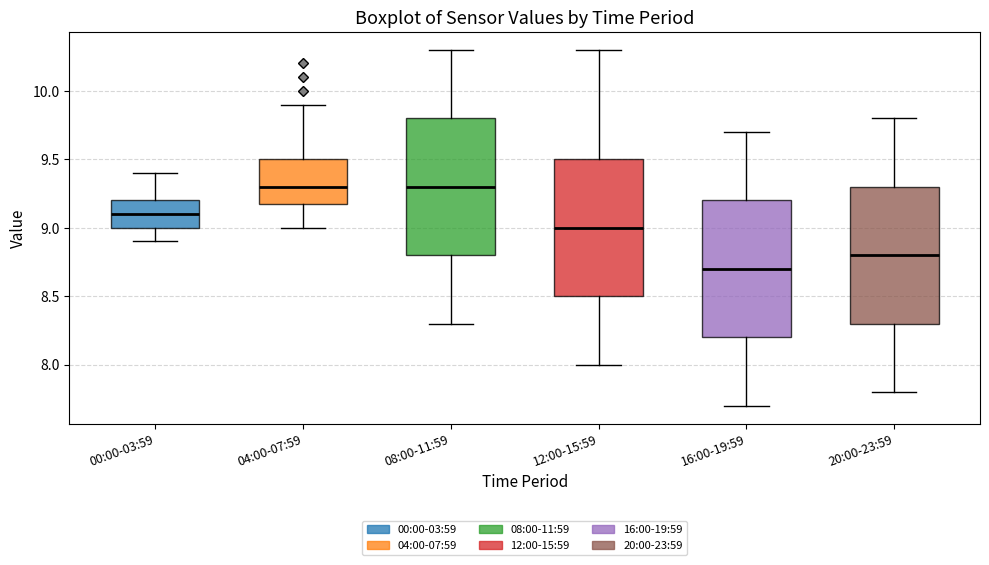

Where does the lower whisker of the box for 00:00-03:59 end on the y-axis? The values are not printed on the chart, so give them approximately, as read against the axis.

8.9